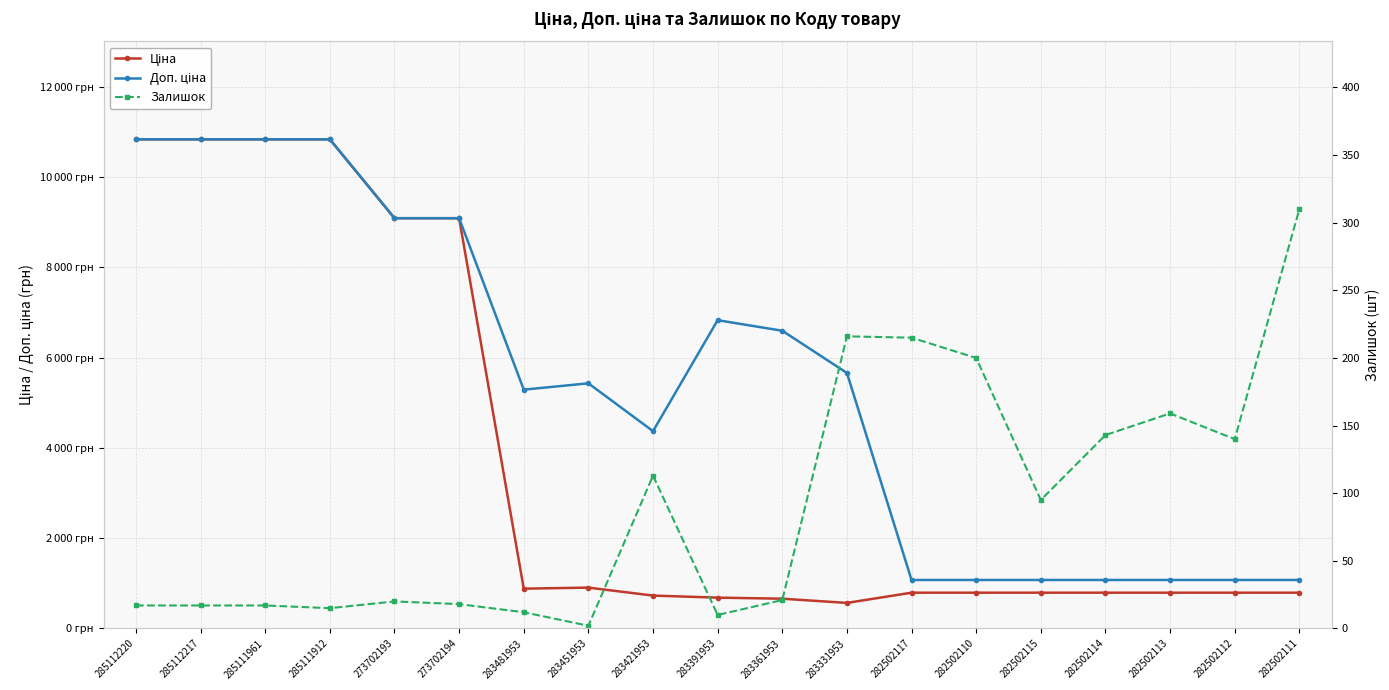

At which label does Доп. ціна first exceed 5432?

285112220